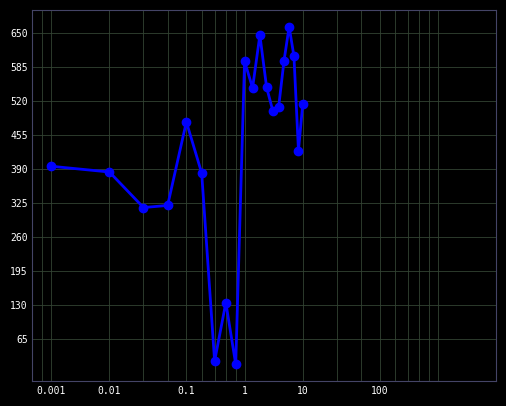

Count the number of data series in this chart.

1